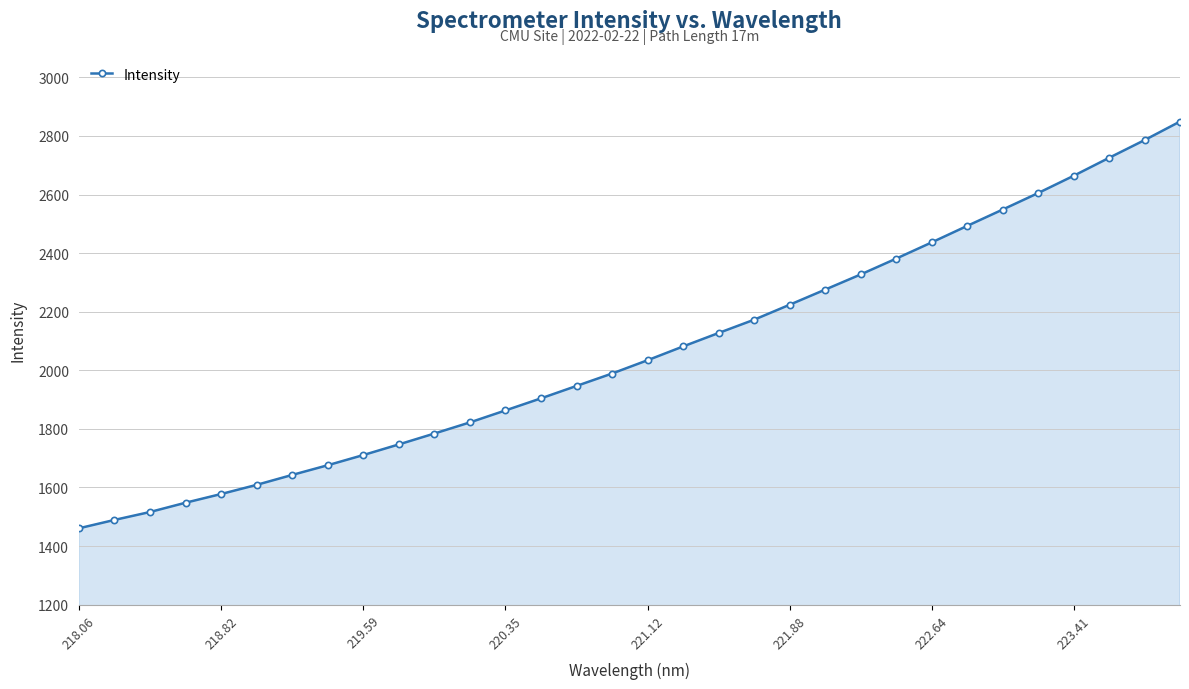

What is the difference between the maximum and minimum values?

1388.7